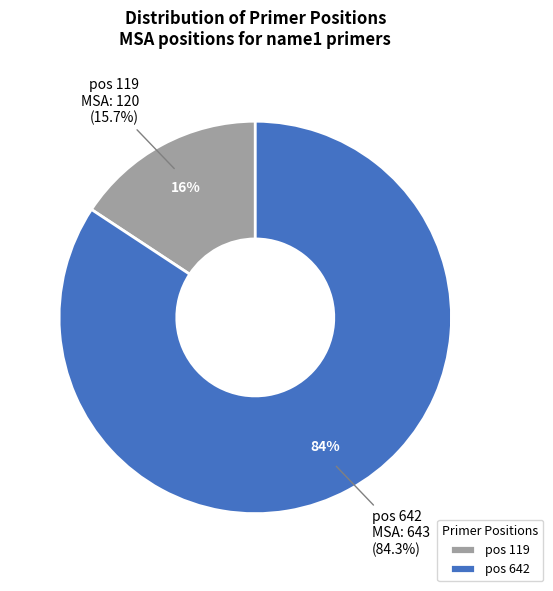

Combined, do 642 and 119 account for over 50%?

Yes